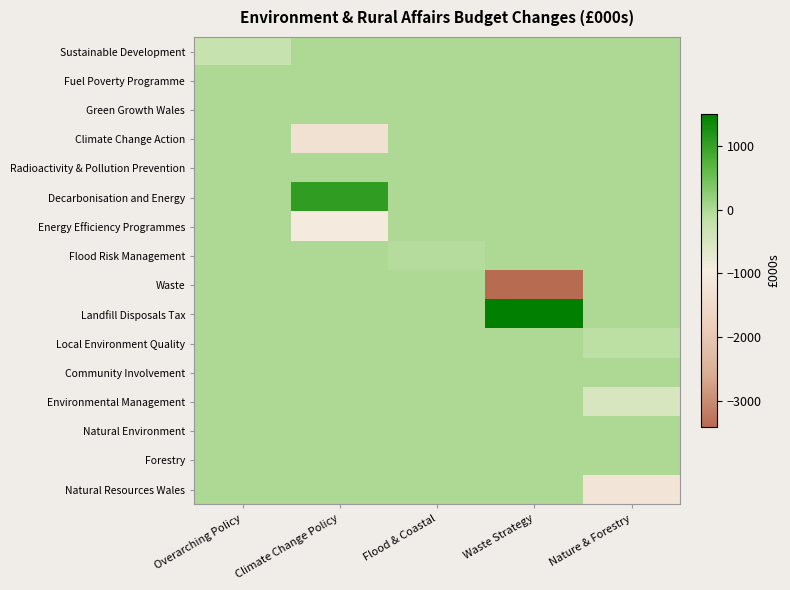

What is the spread (max minus min) of values at Waste Strategy?

4913